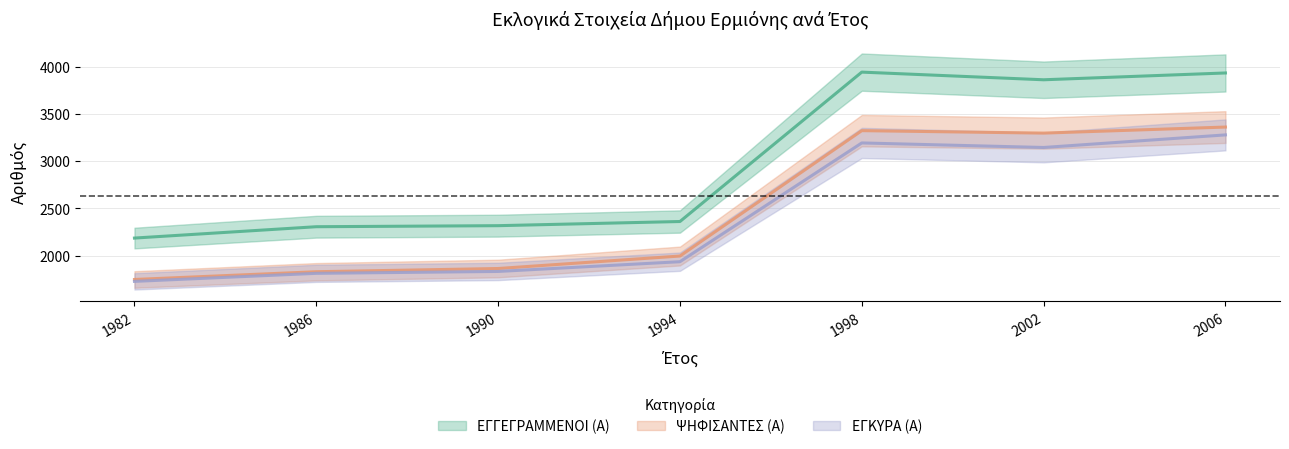

True or false: ΨΗΦΙΣΑΝΤΕΣ (Α) and ΕΓΚΥΡΑ (Α) cross at least once.

False